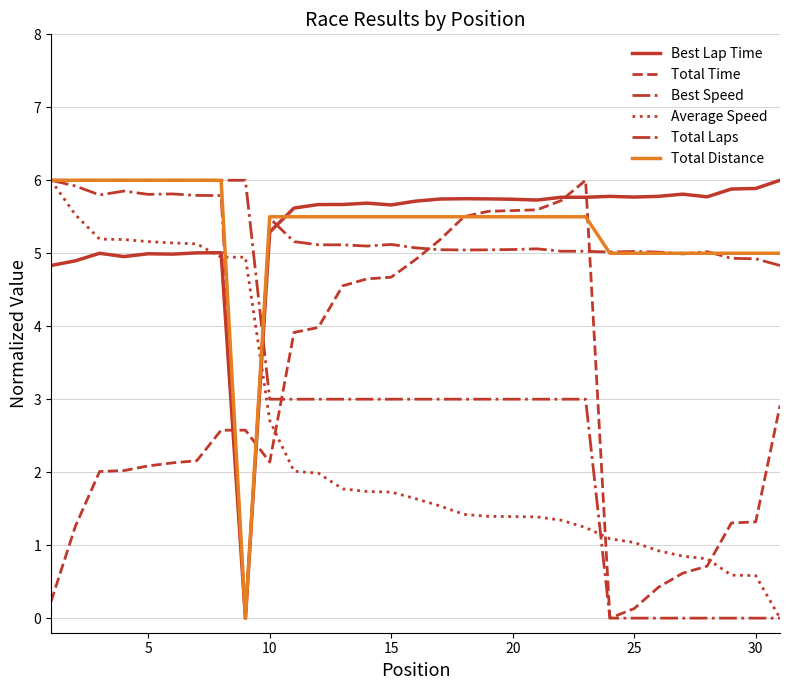

Does the chart have visible grid lines?

Yes